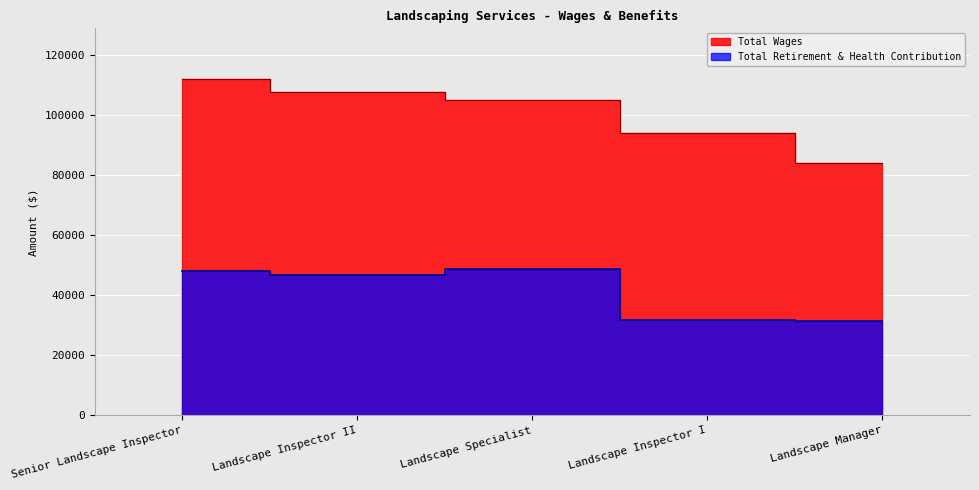

How many categories are shown in the chart?

5